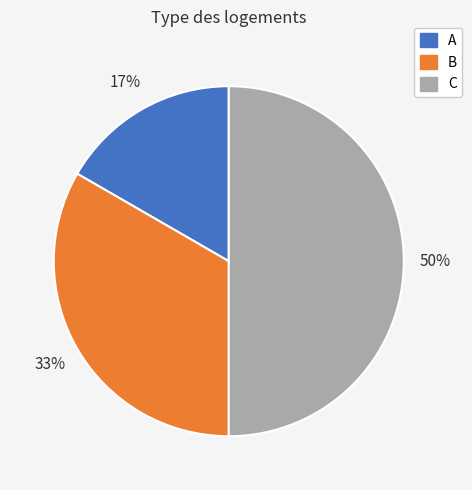

How many slices are in this pie chart?

3